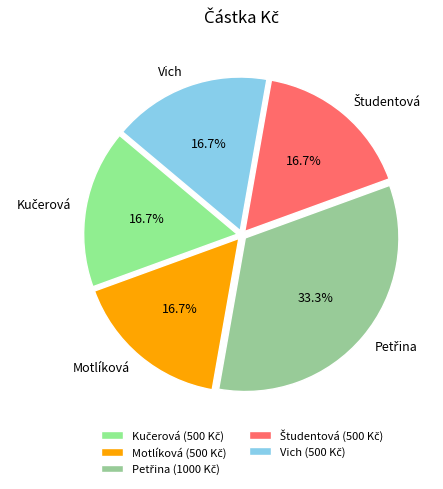

Is there a majority slice in this chart?

No